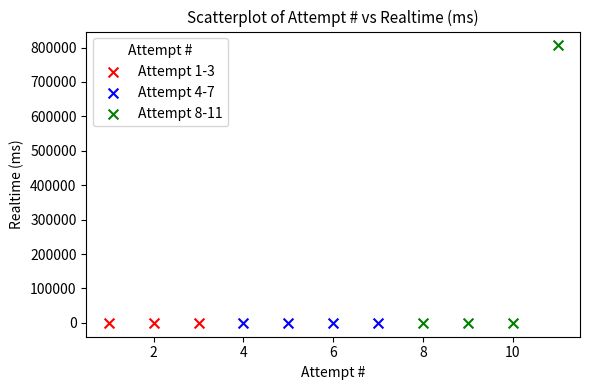

Which series contains the highest Y value?

Attempt 8-11